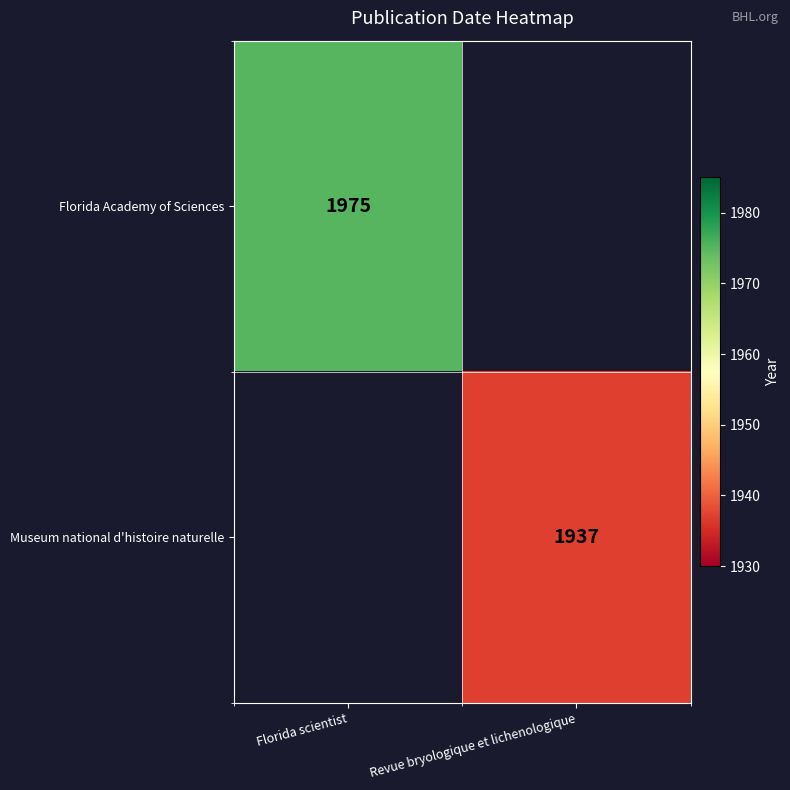

Is it true that Museum national d'histoire naturelle equals 723 at Revue bryologique et lichenologique?

False